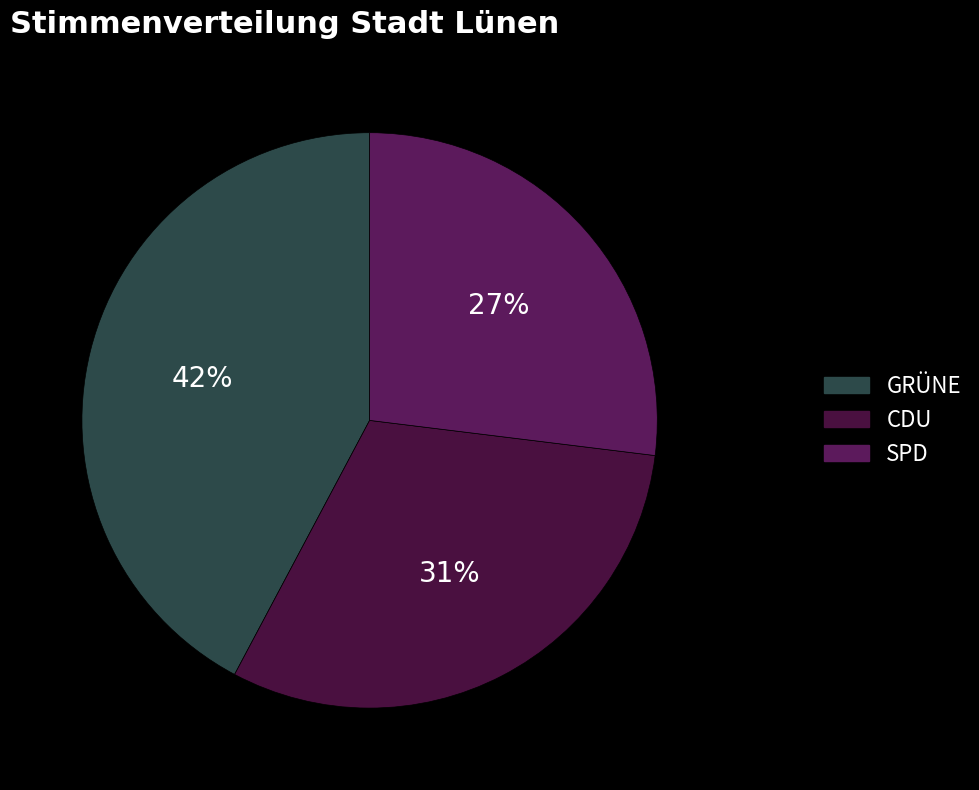

How many slices are in this pie chart?

3